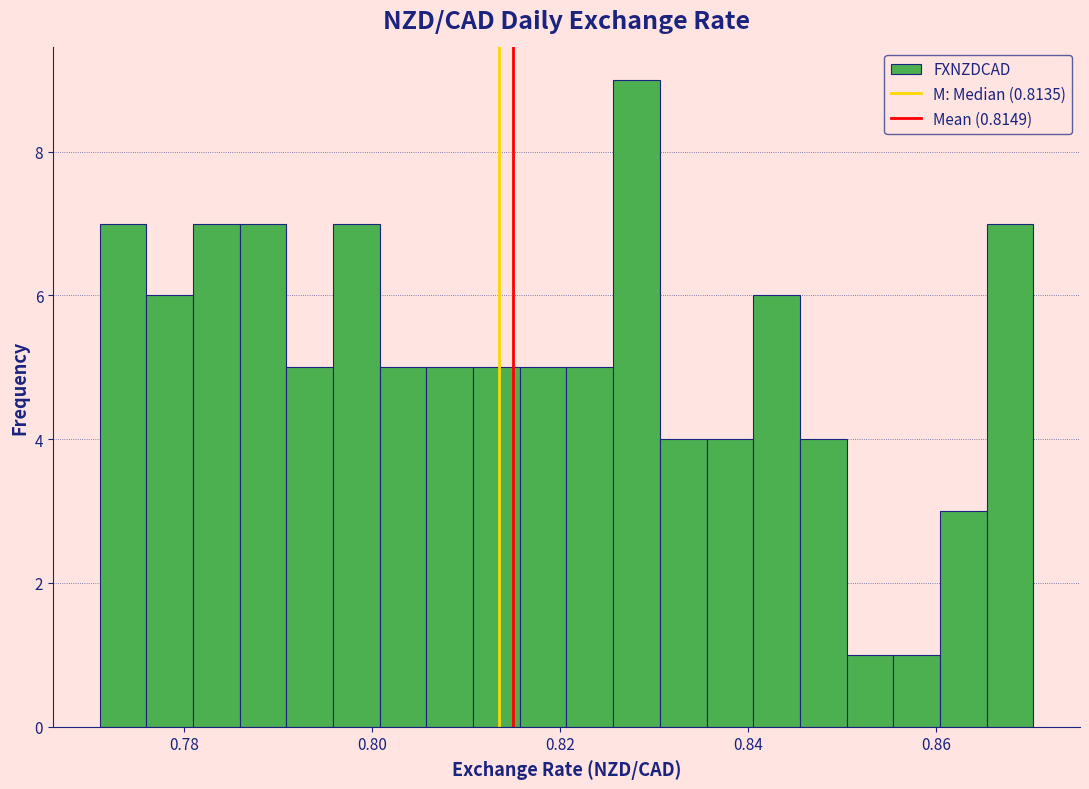

Around what value on the x-axis is the tallest bar? Give the approximate position of its centre, as read against the axis.

0.828